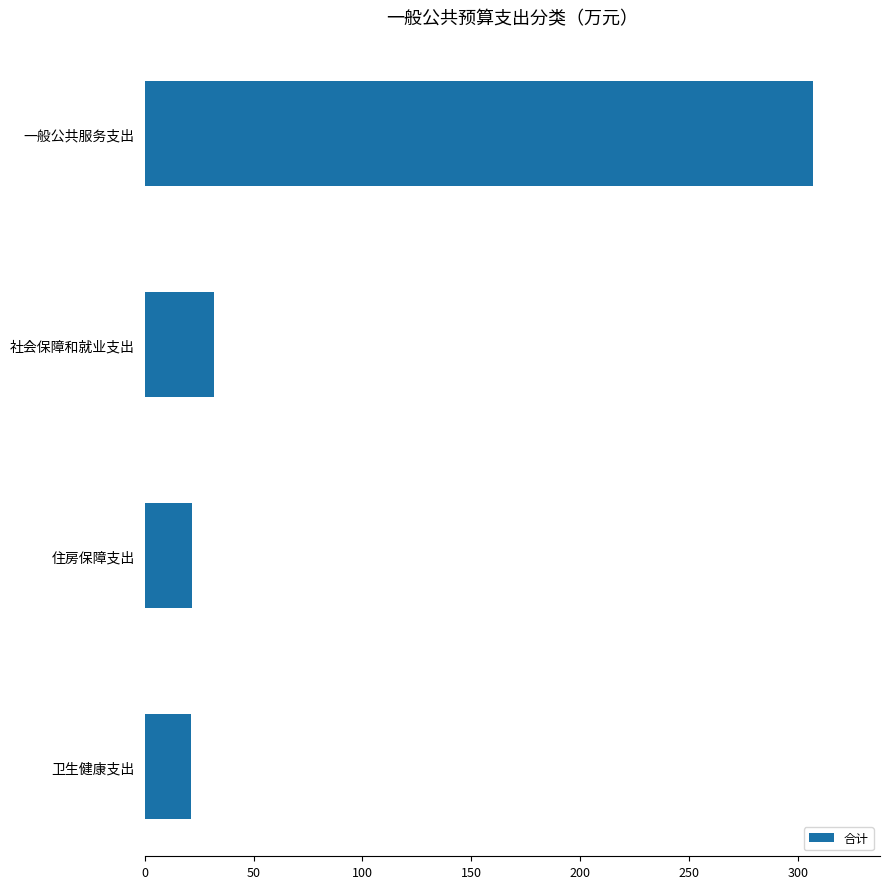

The value at 住房保障支出 is 36.7. True or false?

False